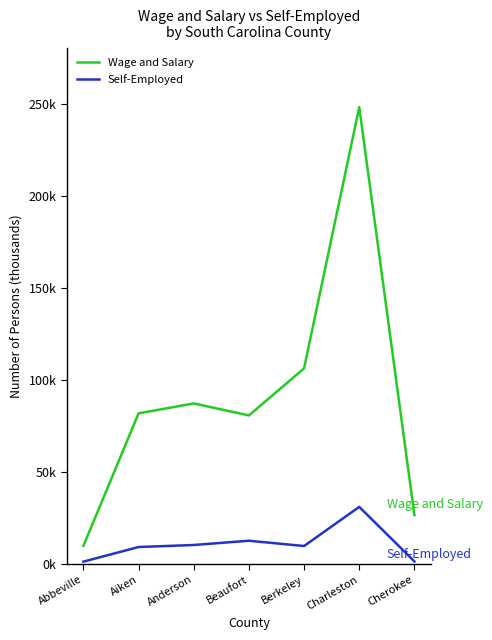

True or false: Self-Employed and Wage and Salary intersect in this chart.

False